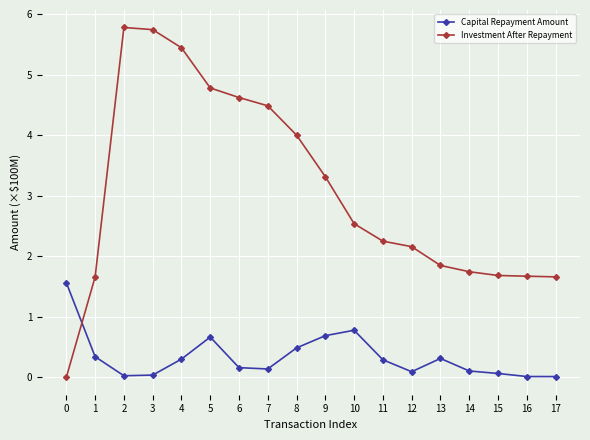

What is the value of the Capital Repayment Amount point at the 6th from the left?

0.7